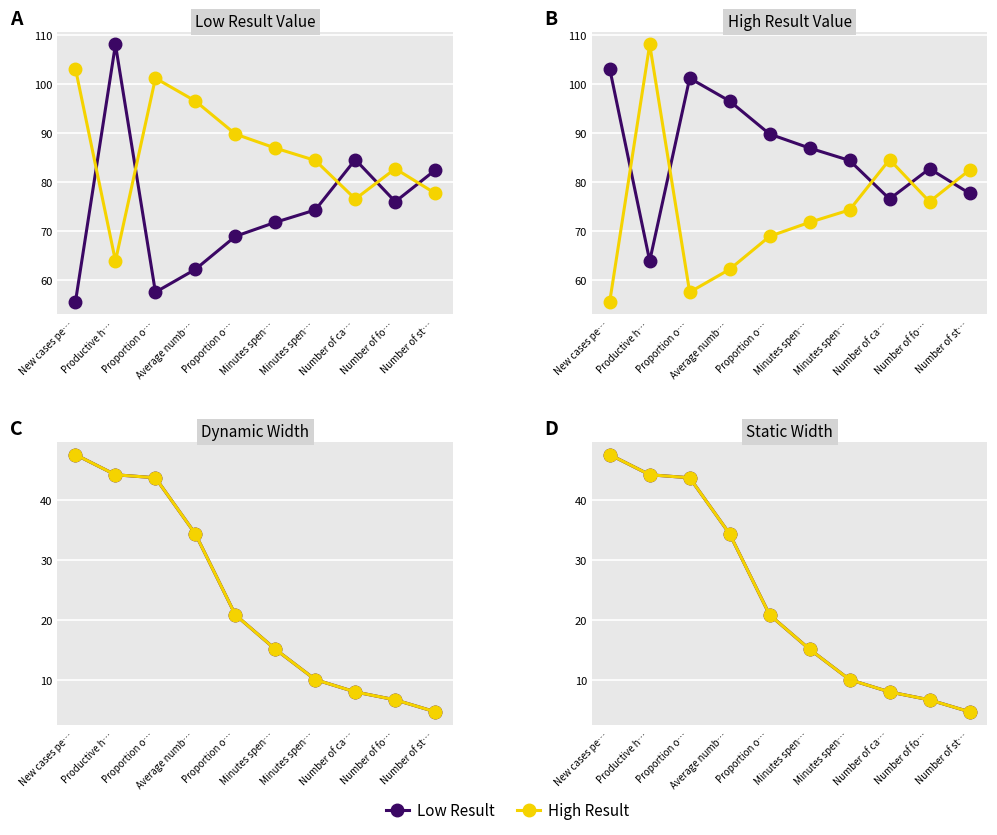

Where does the Series B series first go above 20?

New cases pe…